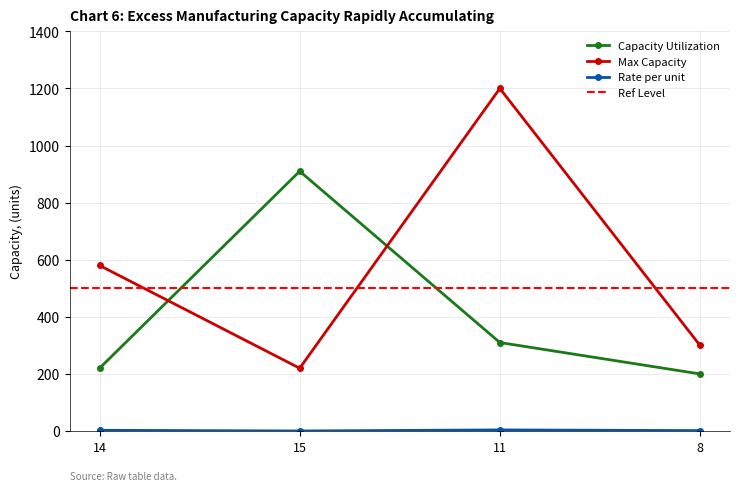

What is the spread (max minus min) of values at 15?

909.8